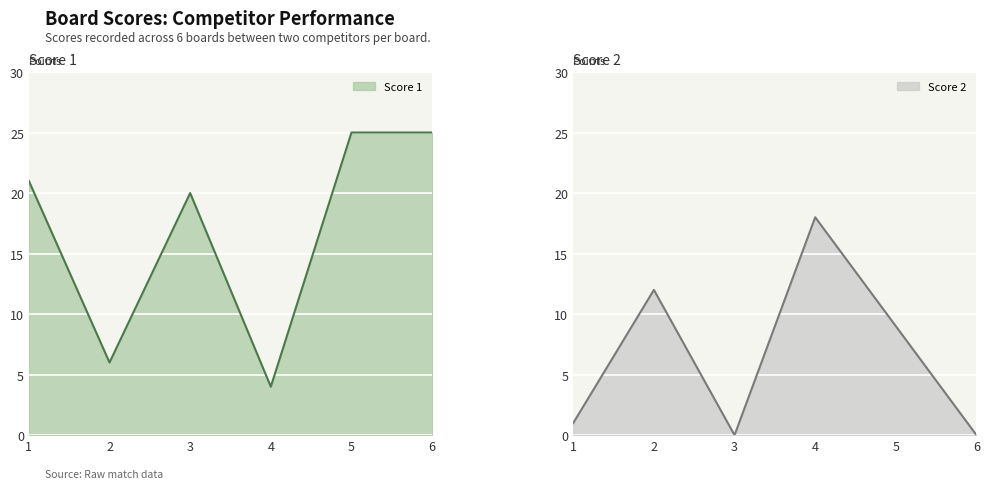

At which category does the chart reach its peak across all series?

5